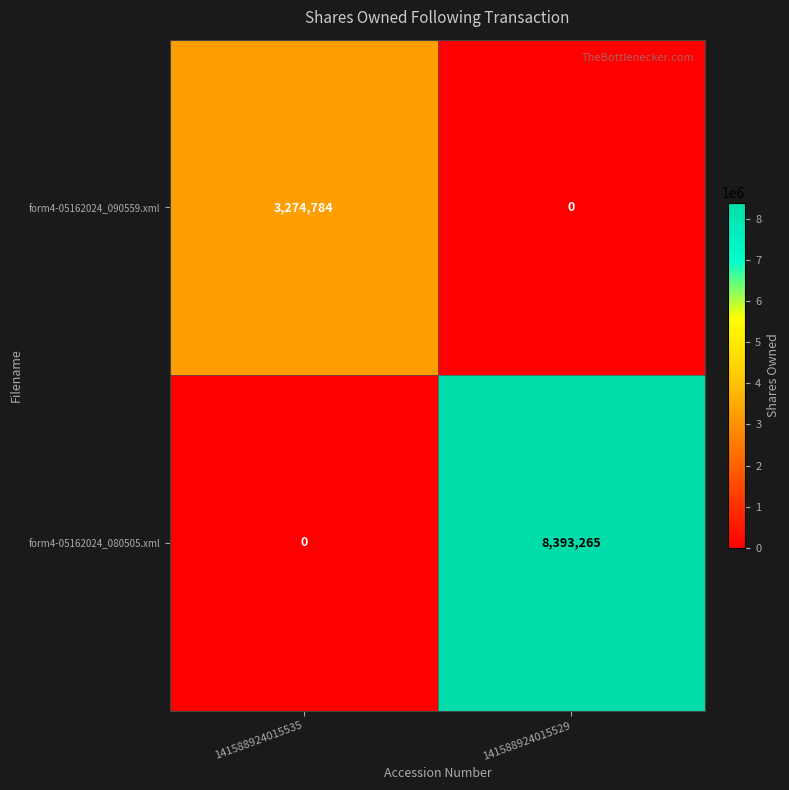

What is the total value across all series at 141588924015529?

8393265